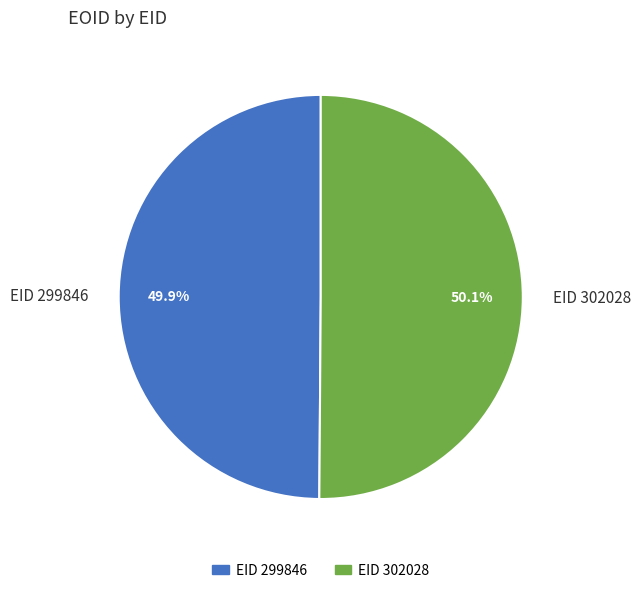

Is there a majority slice in this chart?

Yes